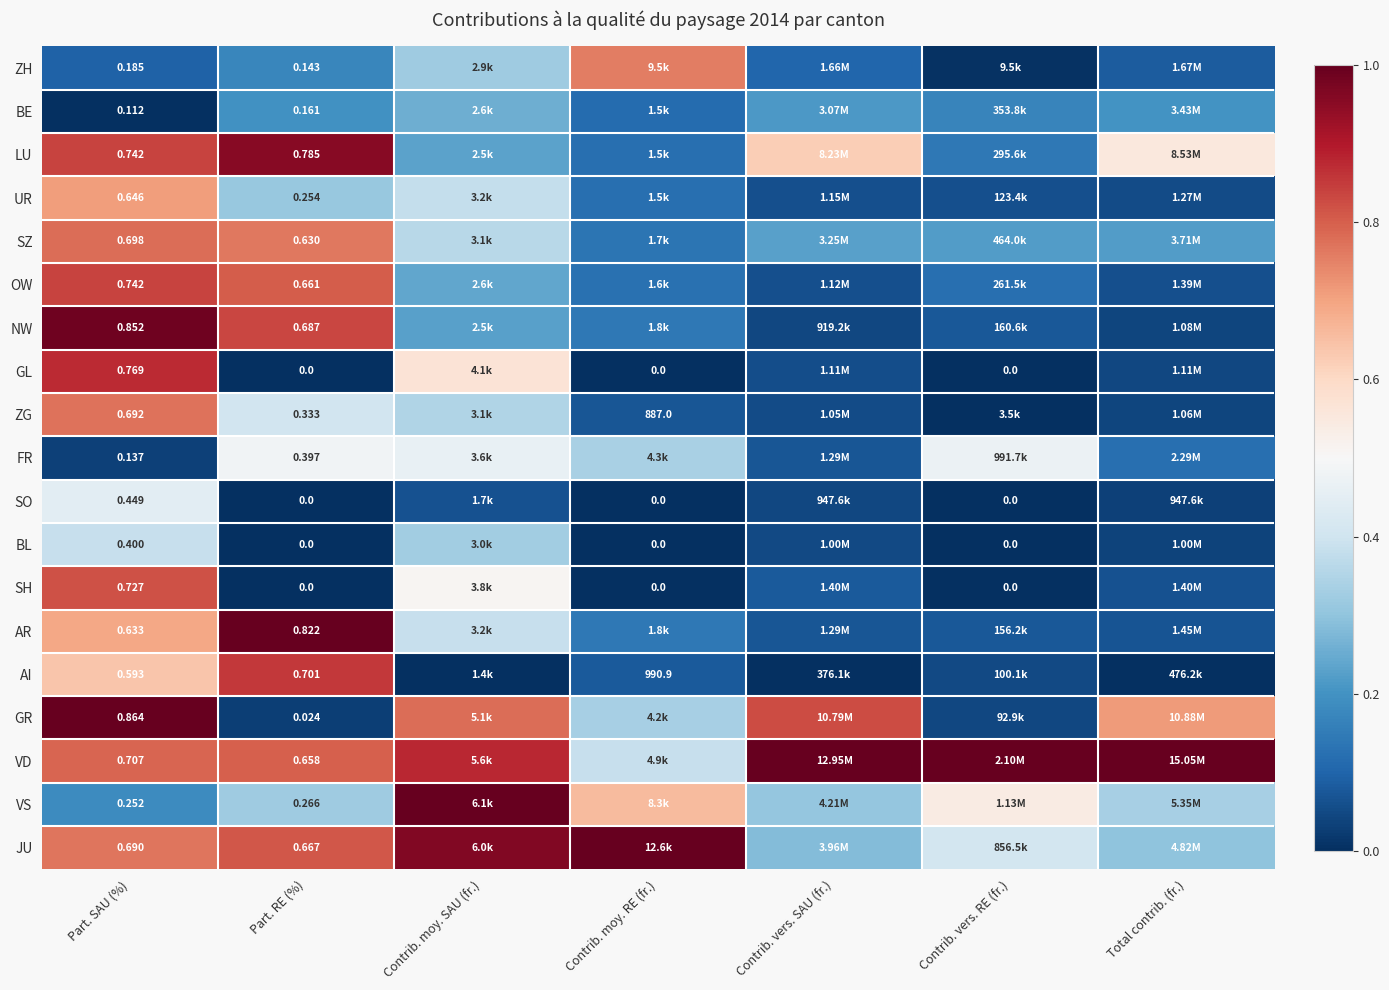

Where is OW nearest to the value 0?

Contrib. vers. SAU (fr.)